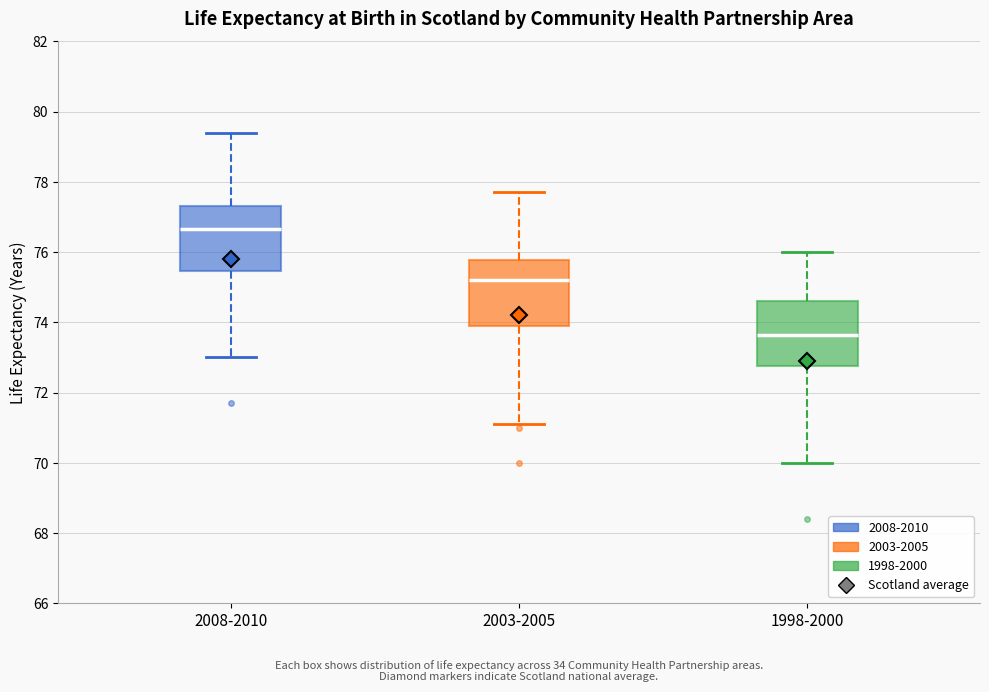

Which box's median line is the highest?

2008-2010